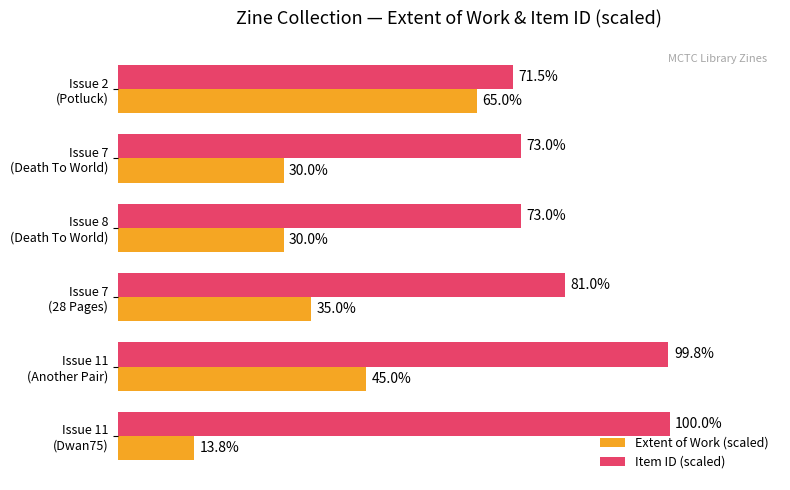

At which category is the sum across all series the highest?

Issue 11
(Another Pair)